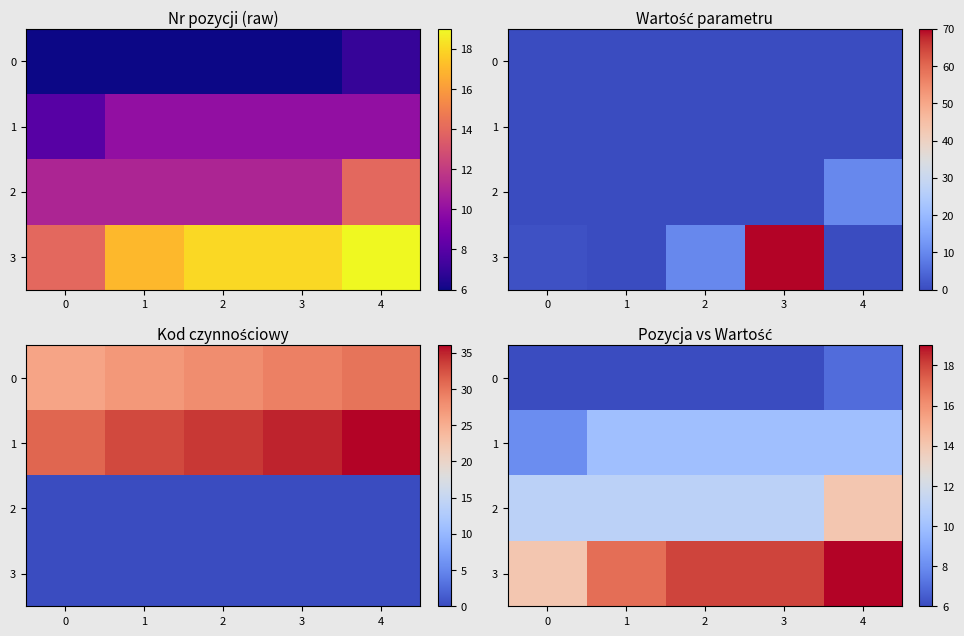

At how many categories does at least one series exceed 10?

5